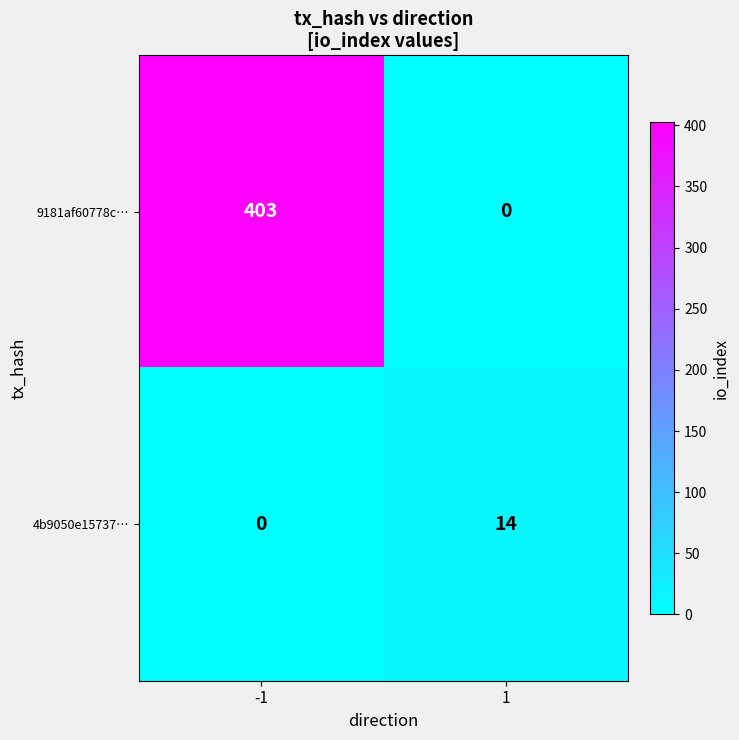

Which series has the largest total across all categories?

9181af60778c…